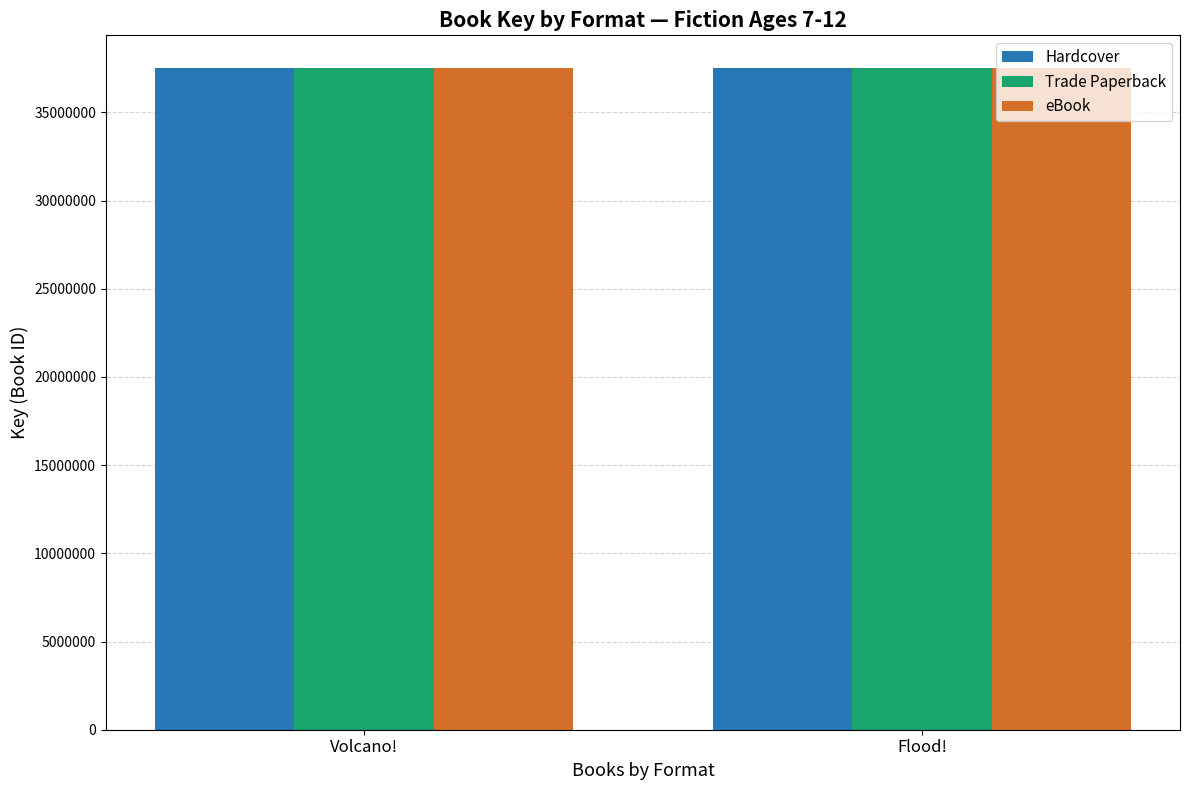

True or false: Hardcover has a value of 37494257 at Flood!.

True